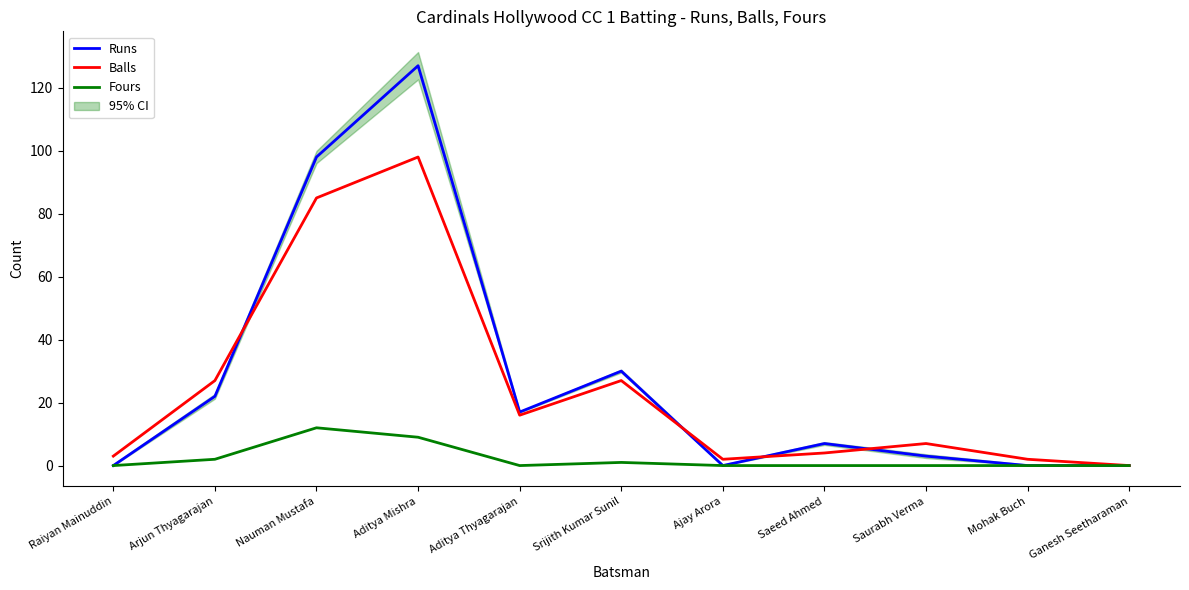

True or false: Runs and Balls cross at least once.

True